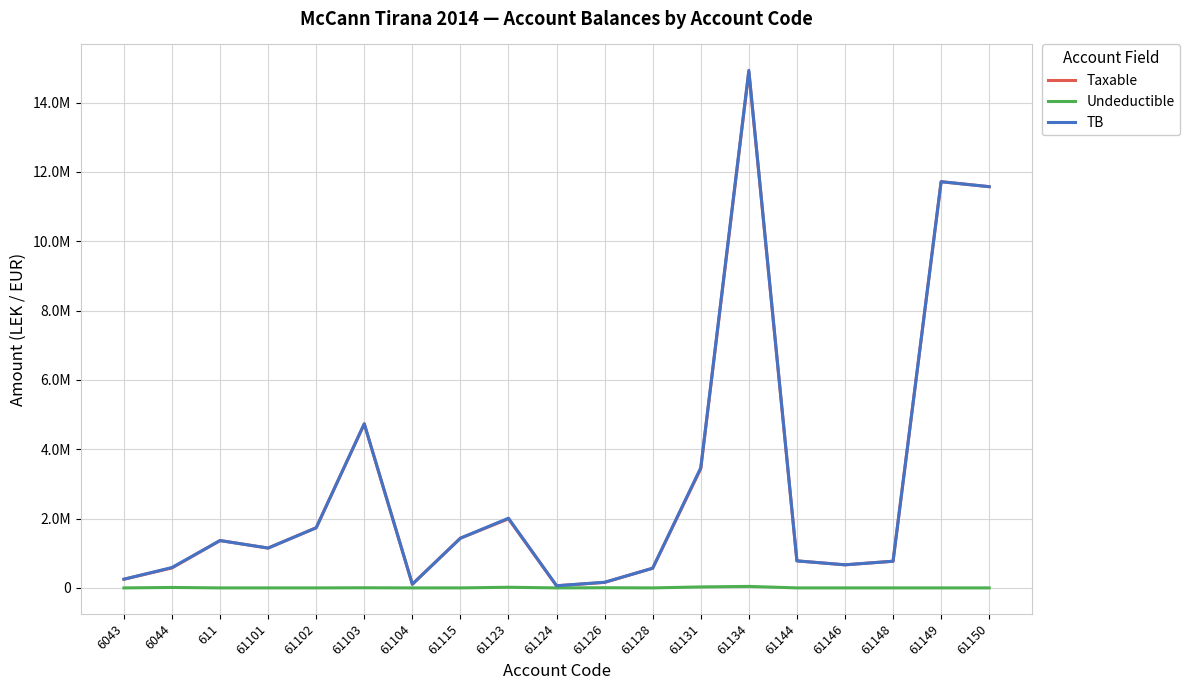

Reading left to right, what are all the values shown in this chart?

Taxable: 250227.1	575296.9	1366068.5	1149043.7	1735151.5	4731146.9	105900.0	1433753.2	1991862.2	61813.2	157990.0	567460.5	3437988.5	14887859.8	779642.1	666085.5	769080.9	11717876.6	11574631.1
Undeductible: 0.0	12822.0	0.0	0.0	0.0	3920.0	0.0	250.0	18500.0	0.0	5100.0	0.0	28000.0	43299.0	0.0	0.0	0.0	0.0	0.0
TB: 250227.1	588118.9	1366068.5	1149043.7	1735151.5	4735066.9	105900.0	1434003.2	2010362.2	61813.2	163090.0	567460.5	3465988.5	14931158.8	779642.1	666085.5	769080.9	11717876.6	11574631.1